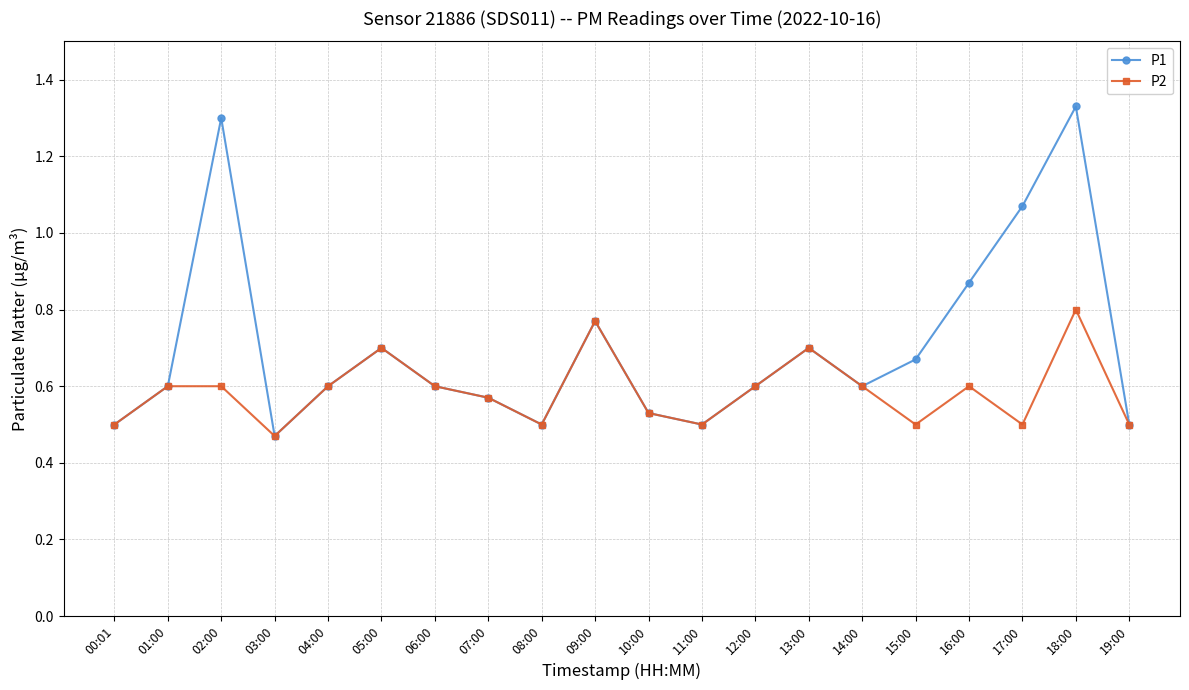

Which label corresponds to the largest value in the chart?

18:00